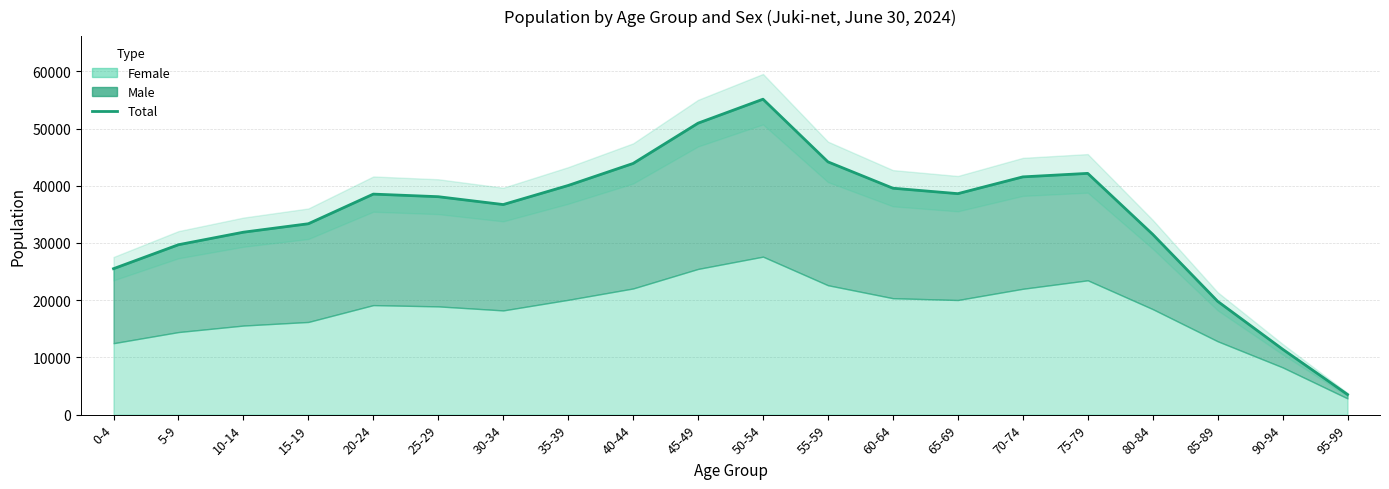

How many points are lower than both their immediate neighbors (excluding endpoints)?

2